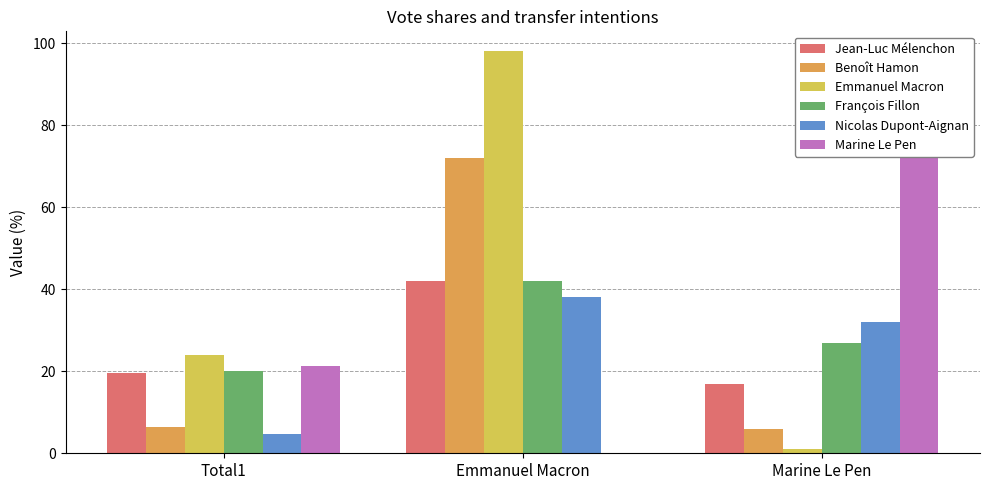

What are all the series names shown in the legend?

Jean-Luc Mélenchon, Benoît Hamon, Emmanuel Macron, François Fillon, Nicolas Dupont-Aignan, Marine Le Pen